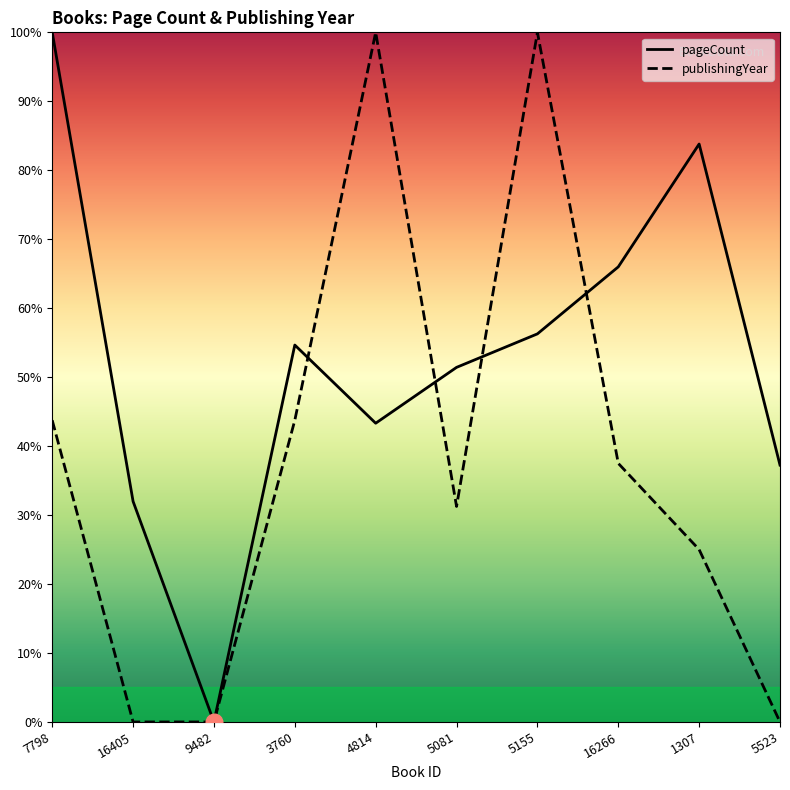

Where is the first local minimum for pageCount?

9482